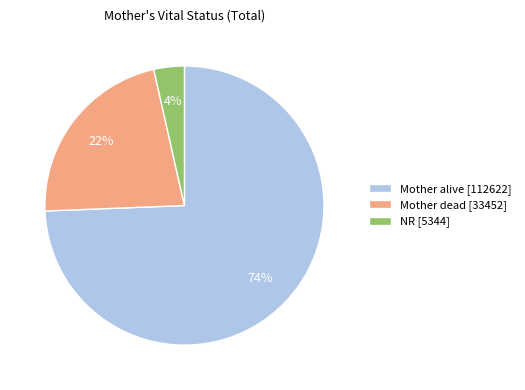

What percentage is the NR slice, to the nearest percent?

4%